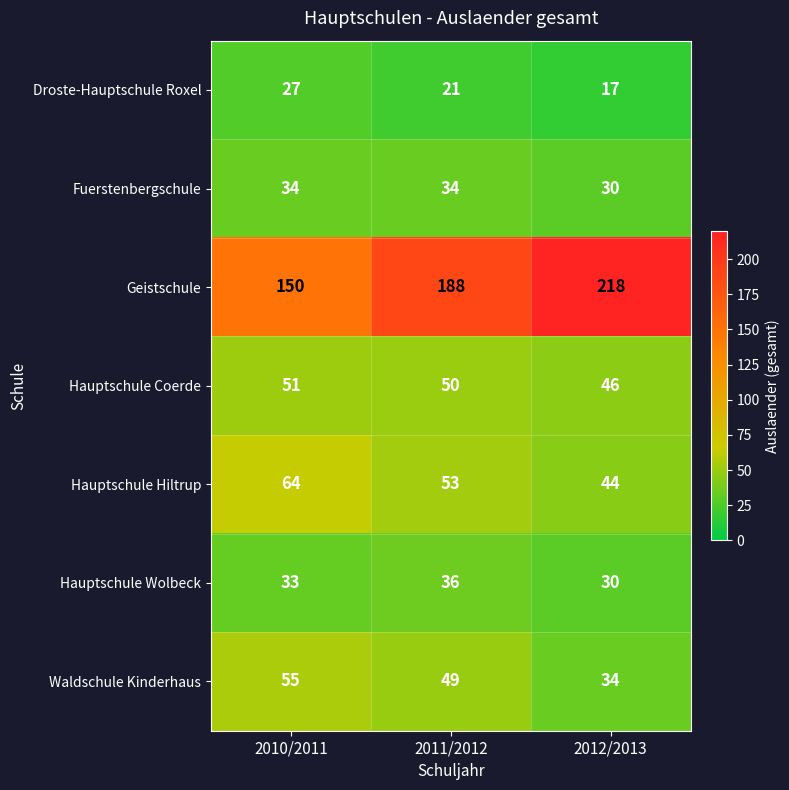

What is the sum of all Hauptschule Wolbeck values?

99